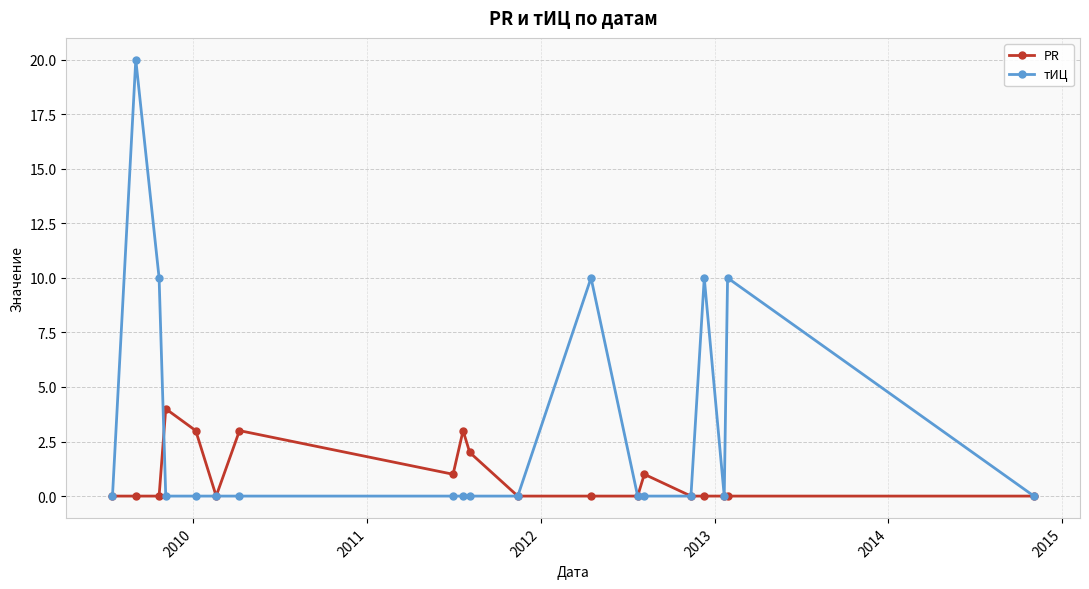

What is the maximum value for PR?

4